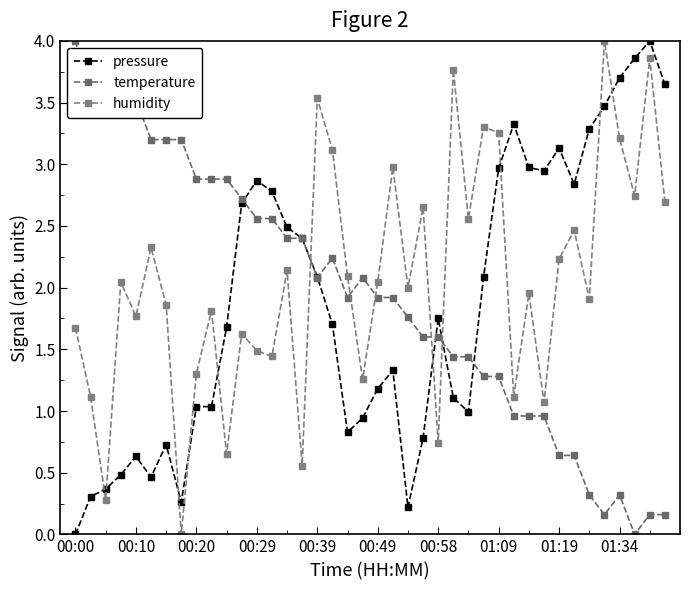

Which category has the lowest value in the temperature series?

37